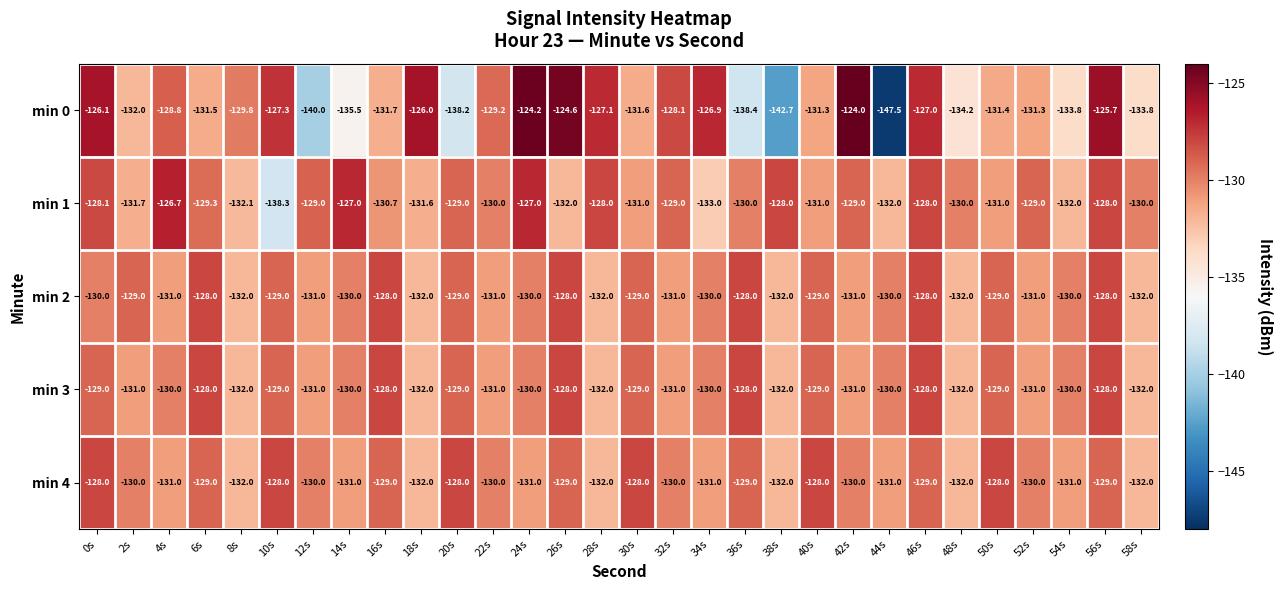

Count the number of data series in this chart.

5